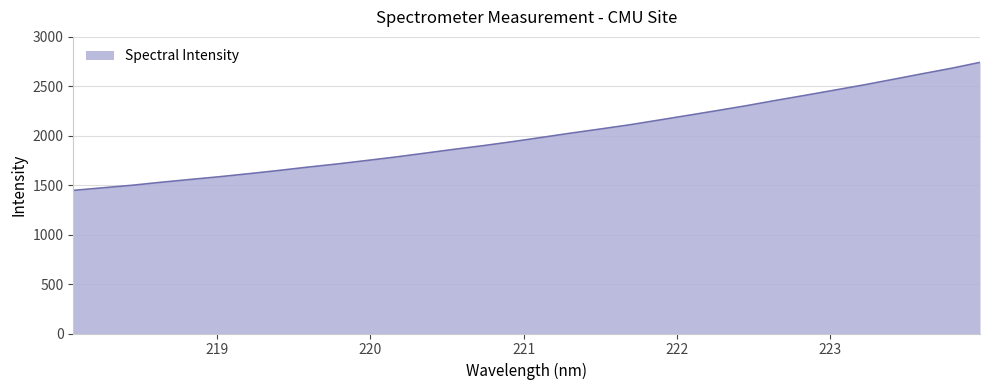

What is the minimum value shown in the chart?

1447.3